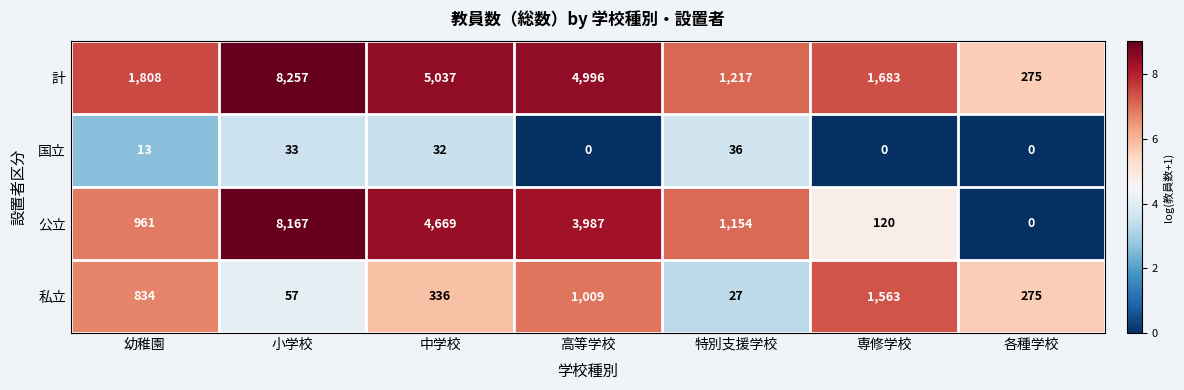

Reading right to left, what are all the values shown in this chart?

計: 275	1683	1217	4996	5037	8257	1808
国立: 0	0	36	0	32	33	13
公立: 0	120	1154	3987	4669	8167	961
私立: 275	1563	27	1009	336	57	834